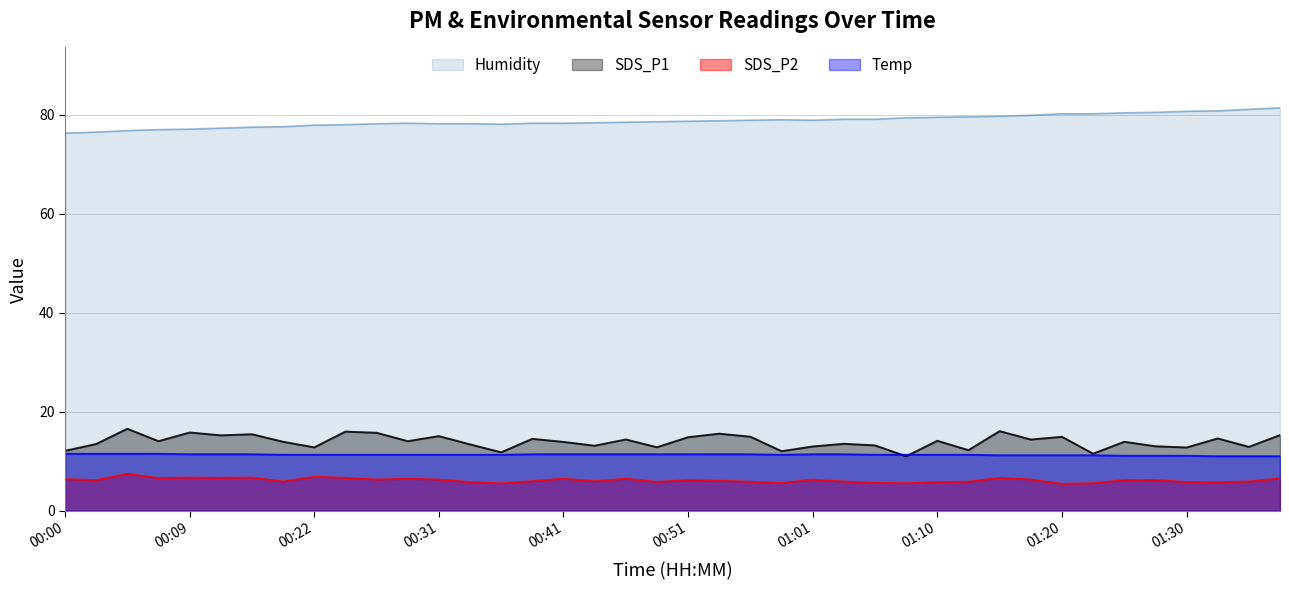

True or false: Humidity and SDS_P1 cross at least once.

False